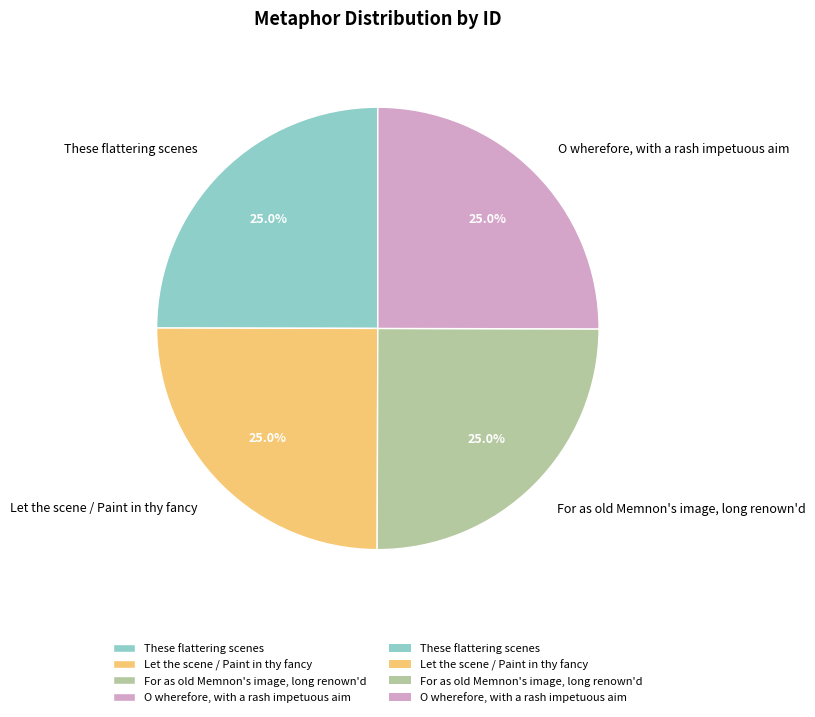

To the nearest percent, what portion does For as old Memnon's image, long renown'd represent?

25%